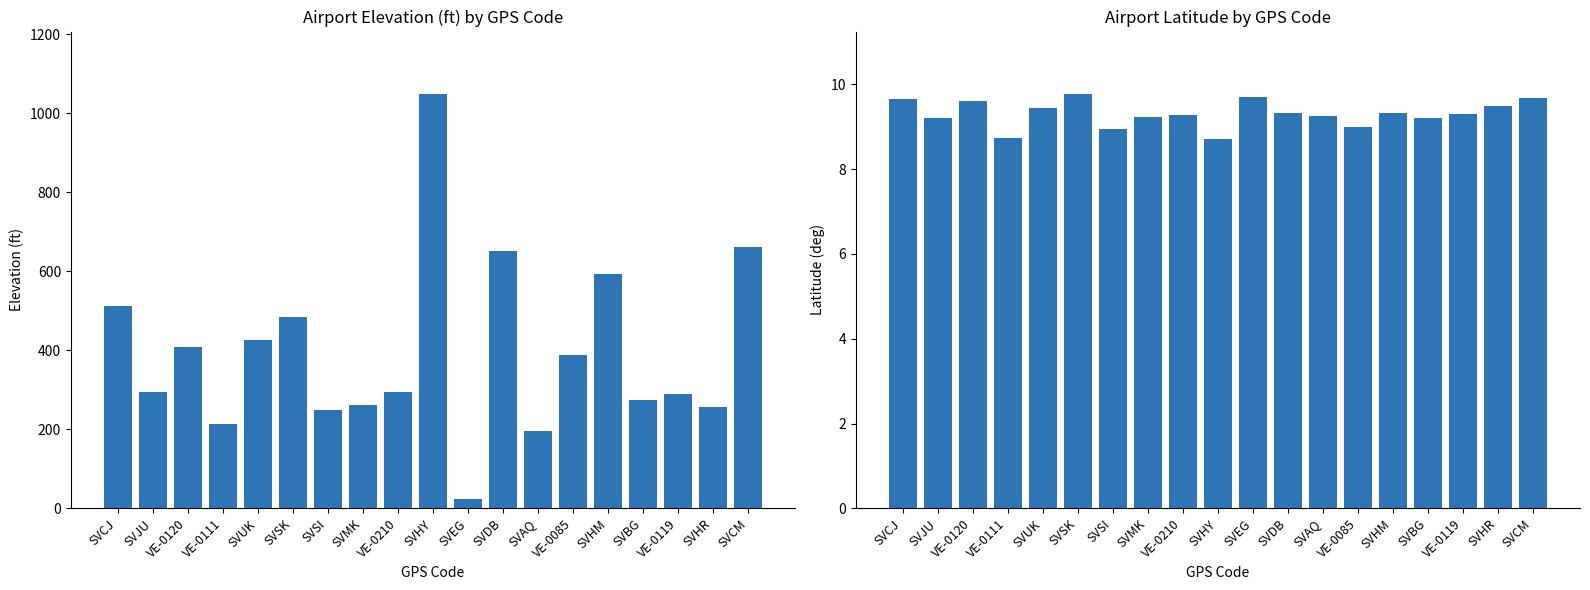

What is the label of the 15th bar from the left?

SVHM